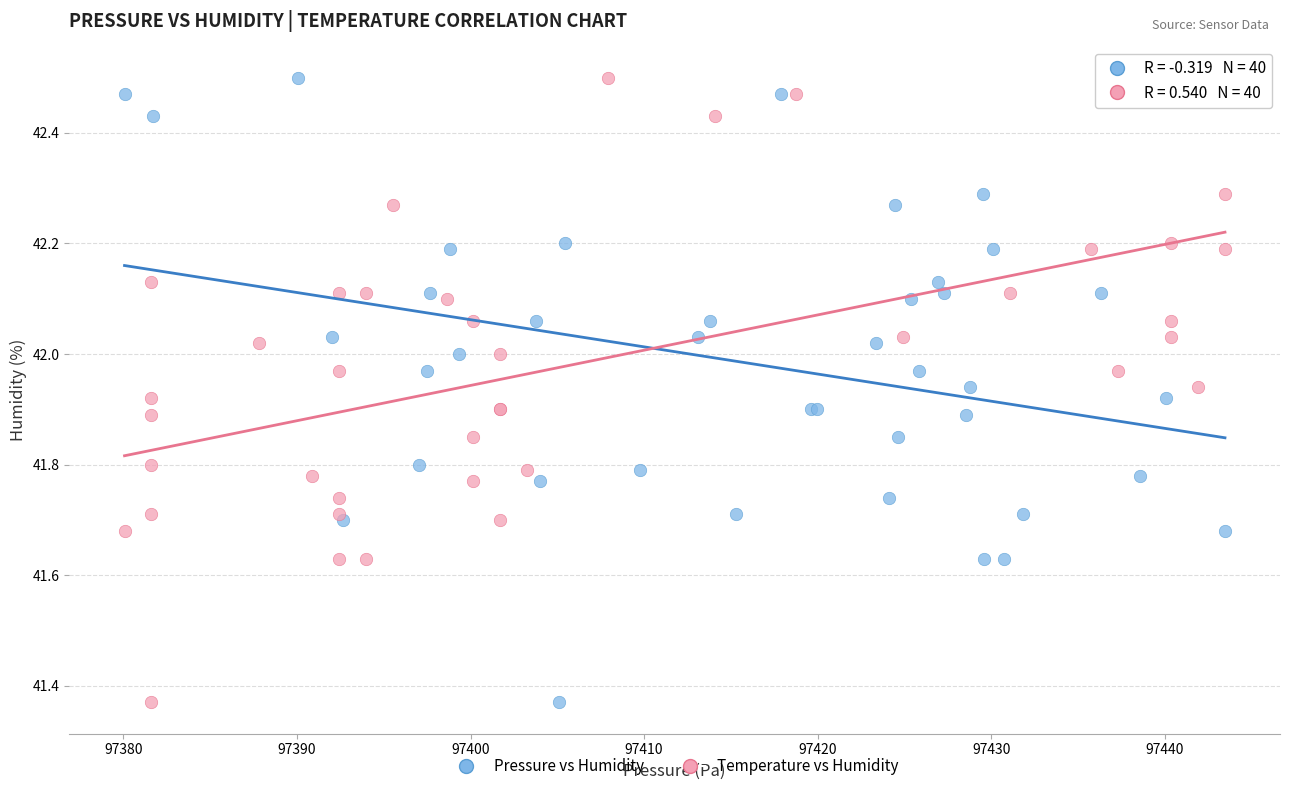

What are all the series names shown in the legend?

Pressure vs Humidity, Temperature vs Humidity